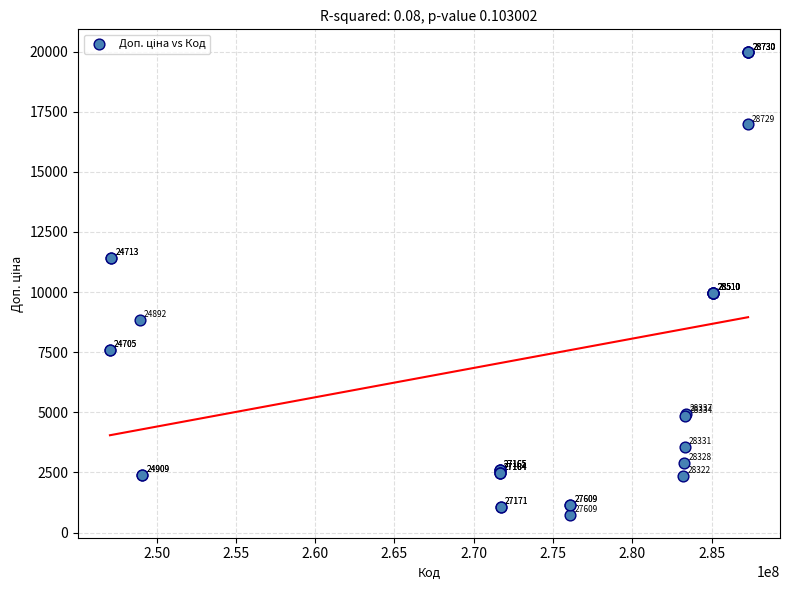

What Y value in the scatter plot is closest to 10355?

9975.0